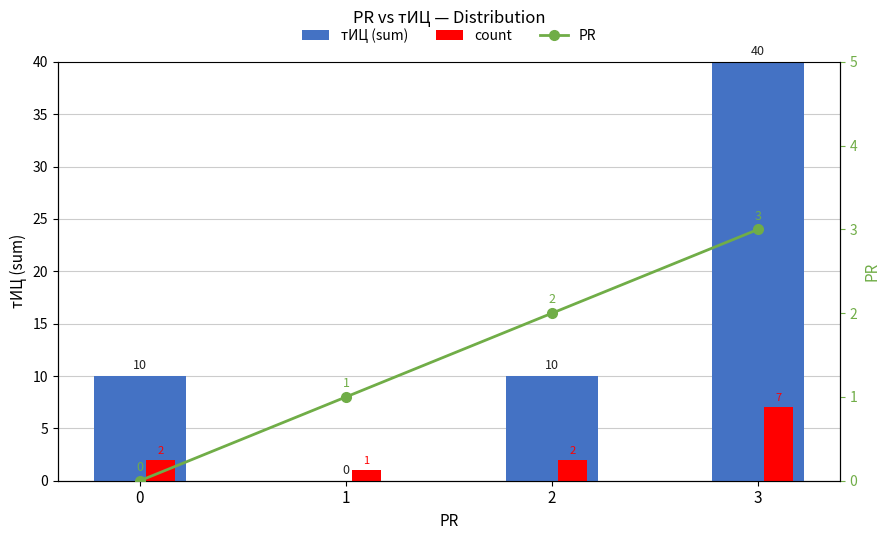

At which category is the sum across all series the highest?

3